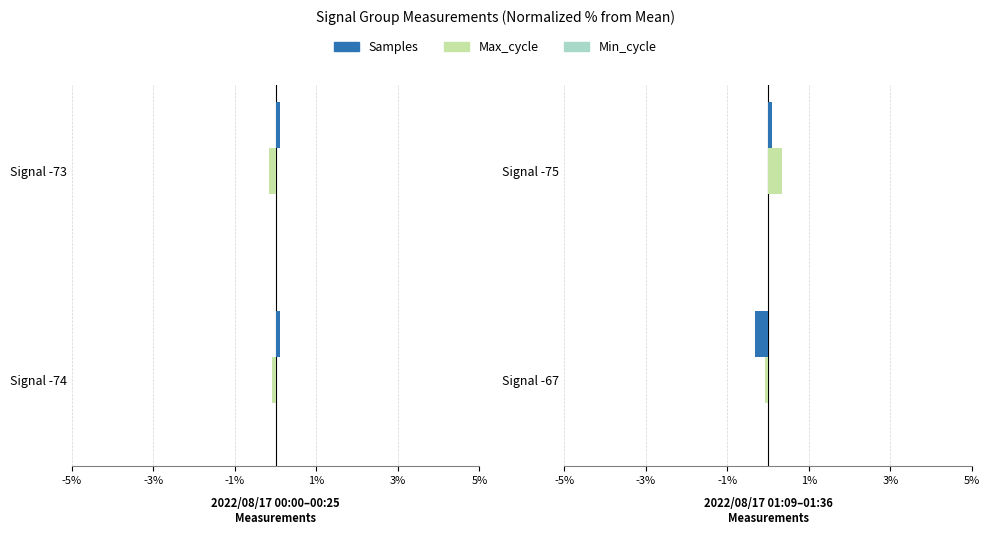

What is the smallest value displayed?

-0.3